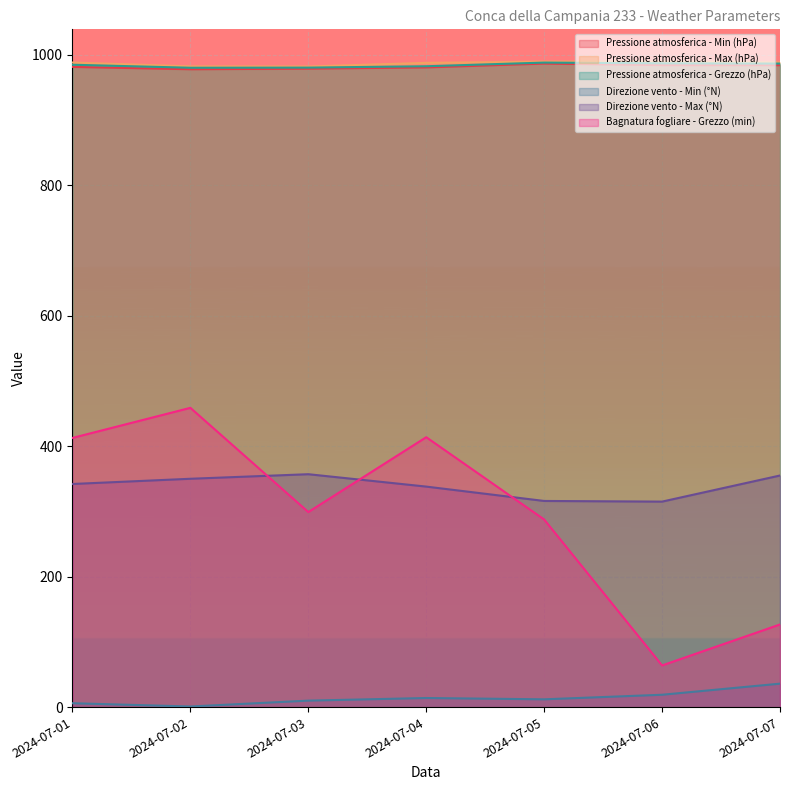

At how many categories does at least one series exceed 698?

7